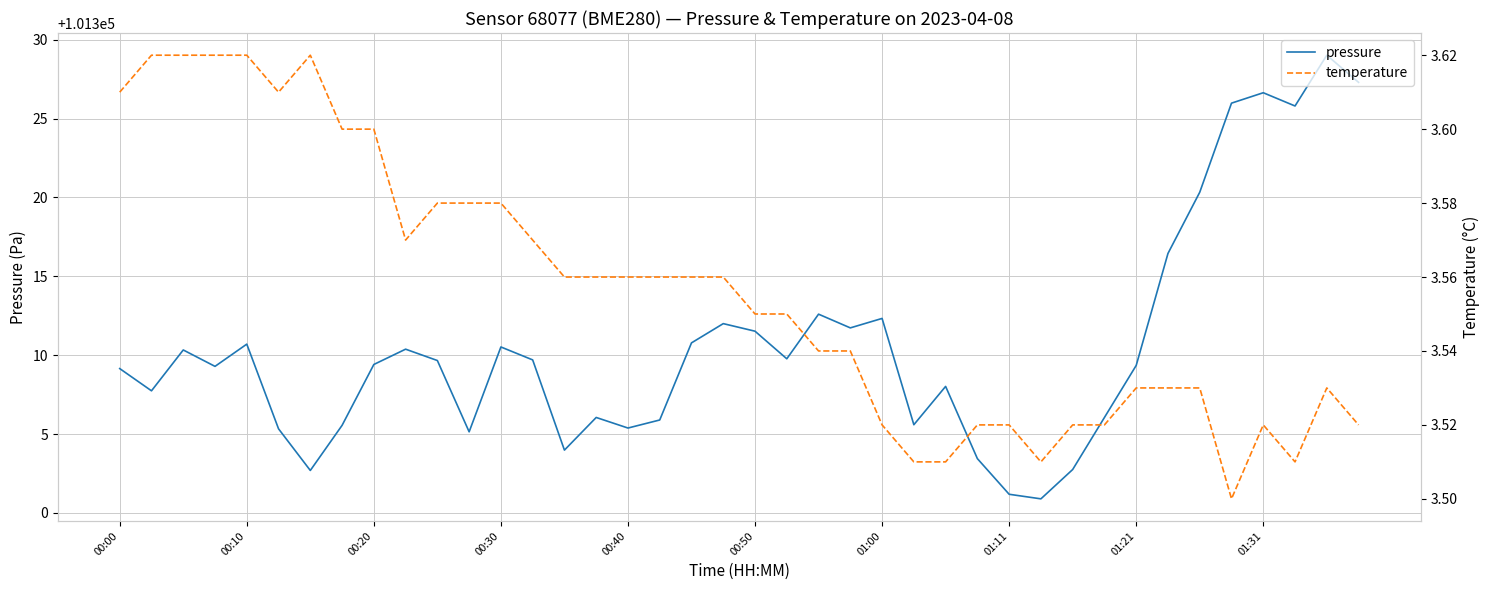

The value of pressure at 01:21 is 101309.4. True or false?

True